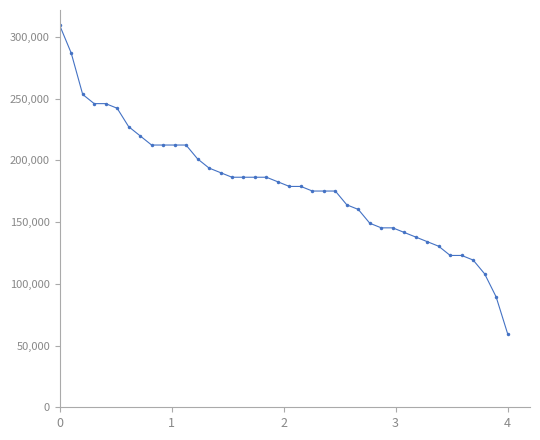

Reading left to right, list all the values displayed in this chart.

309242.7	286887.8	253355.4	245903.8	245903.8	242178.0	227274.7	219823.1	212371.5	212371.5	212371.5	212371.5	201194.0	193742.4	190016.6	186290.8	186290.8	186290.8	186290.8	182565.0	178839.1	178839.1	175113.3	175113.3	175113.3	163935.9	160210.1	149032.6	145306.8	145306.8	141581.0	137855.2	134129.4	130403.5	122951.9	122951.9	119226.1	108048.6	89419.6	59613.0